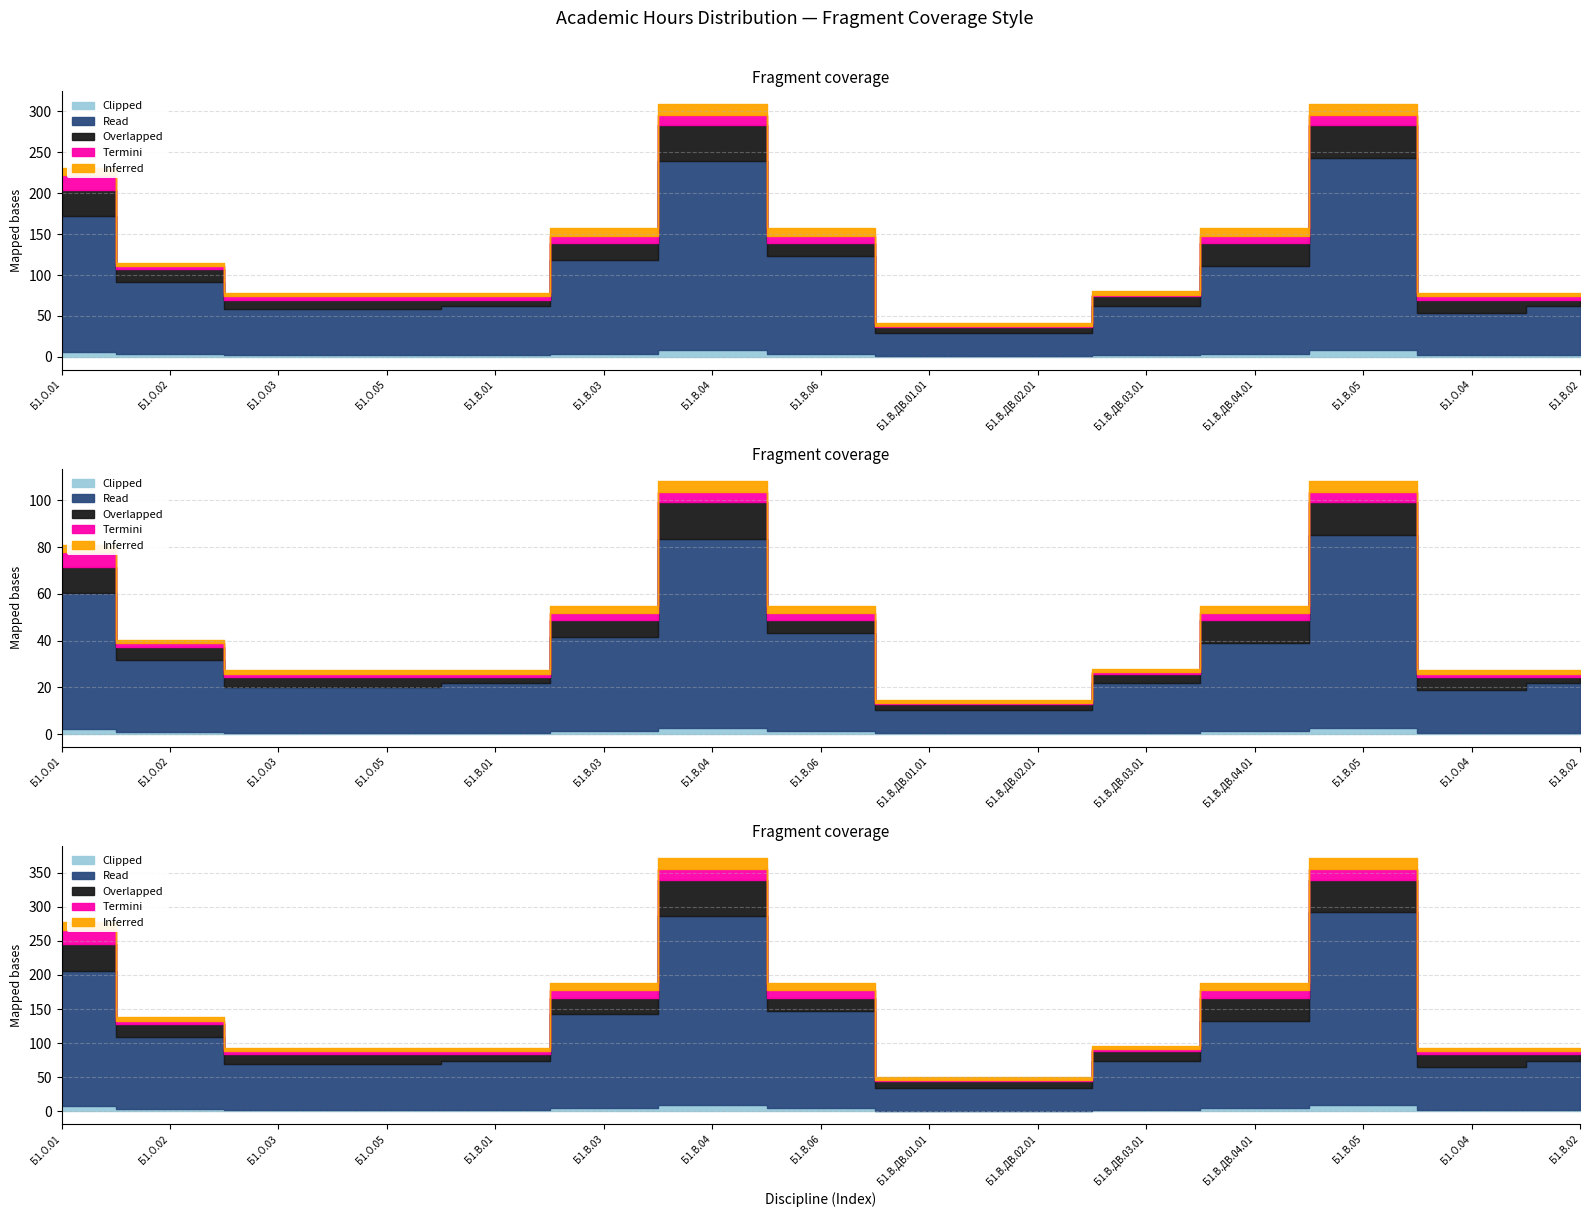

Is the value of Clipped at Б1.В.05 greater than the value of Termini at Б1.В.01?

Yes